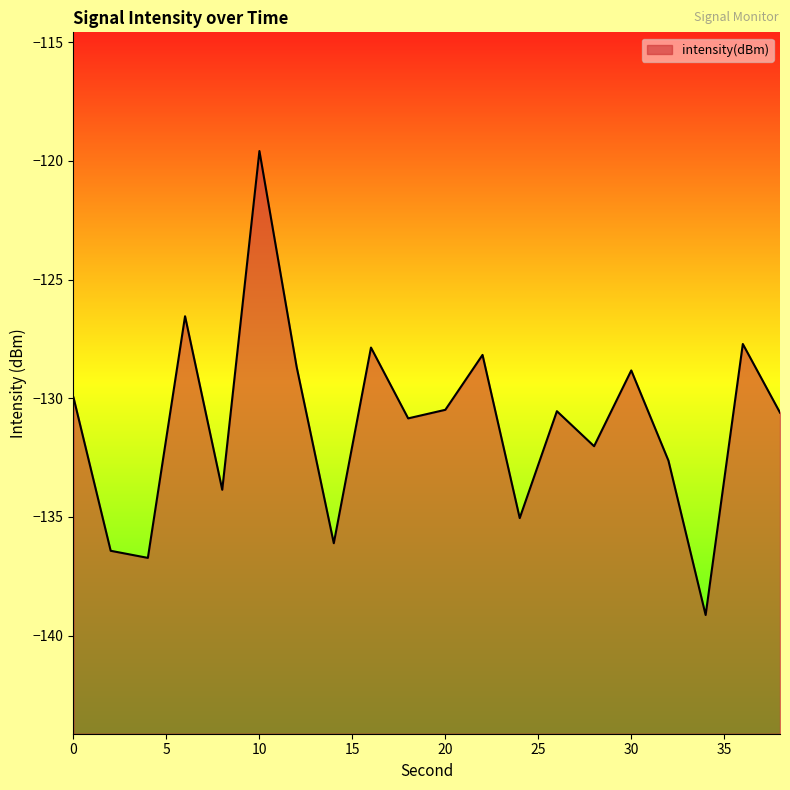

How many data points are less than -130?

12